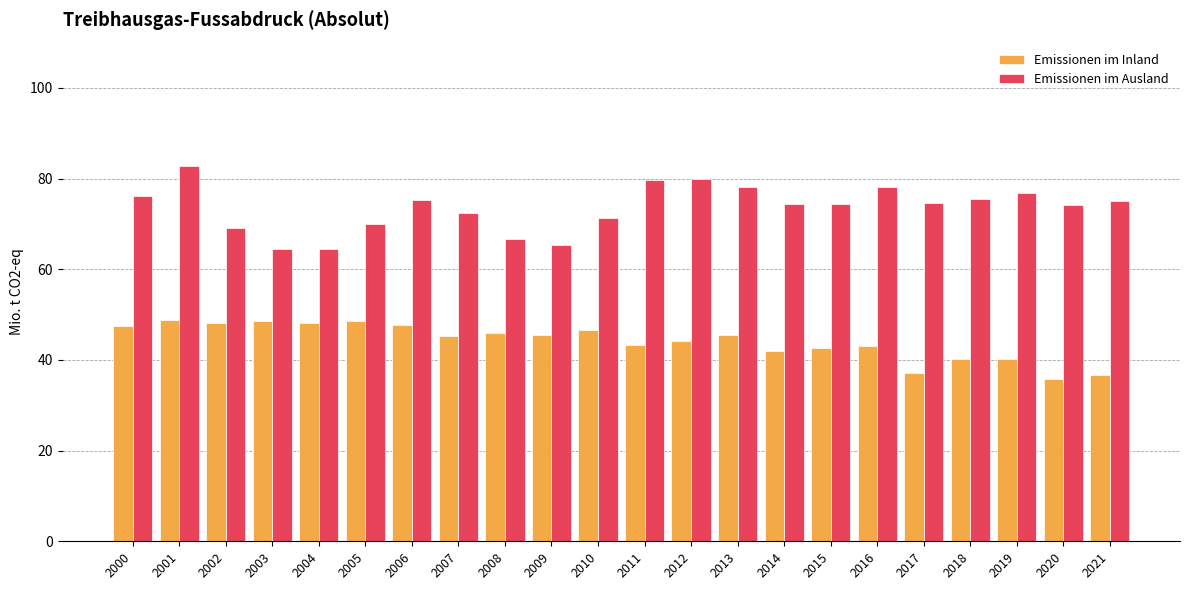

What is the total value across all series at 2011?

123.1